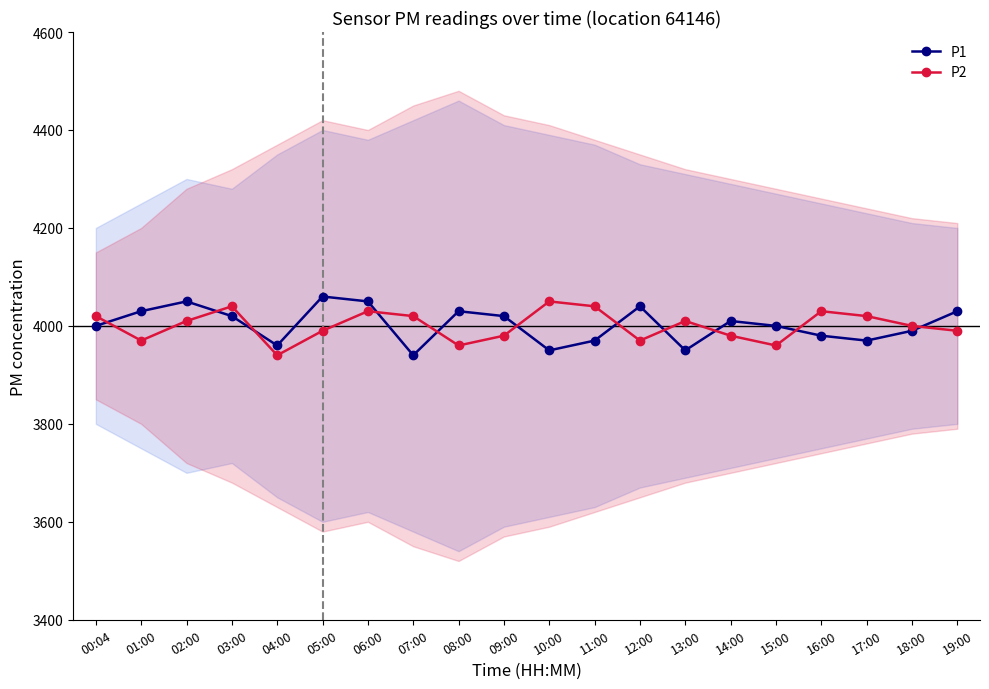

Between 12:00 and 18:00, which series saw the biggest shift?

P1